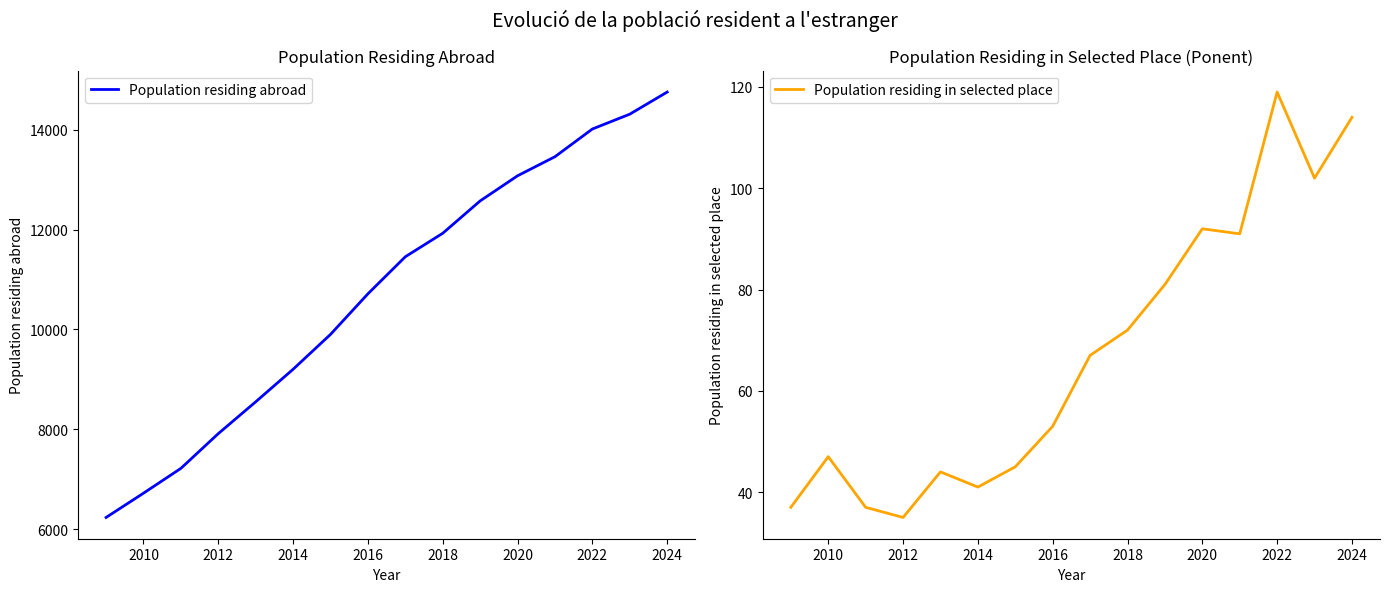

True or false: Population residing in selected place and Population residing abroad intersect in this chart.

False